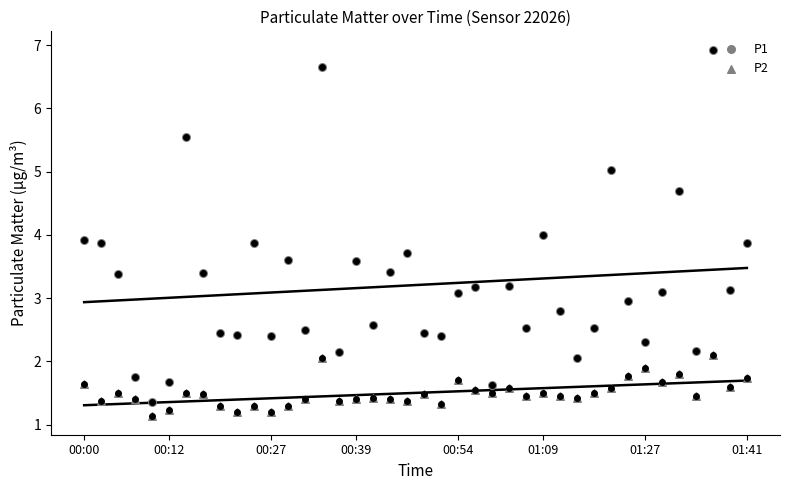

Which series contains the lowest Y value?

P2 (points)